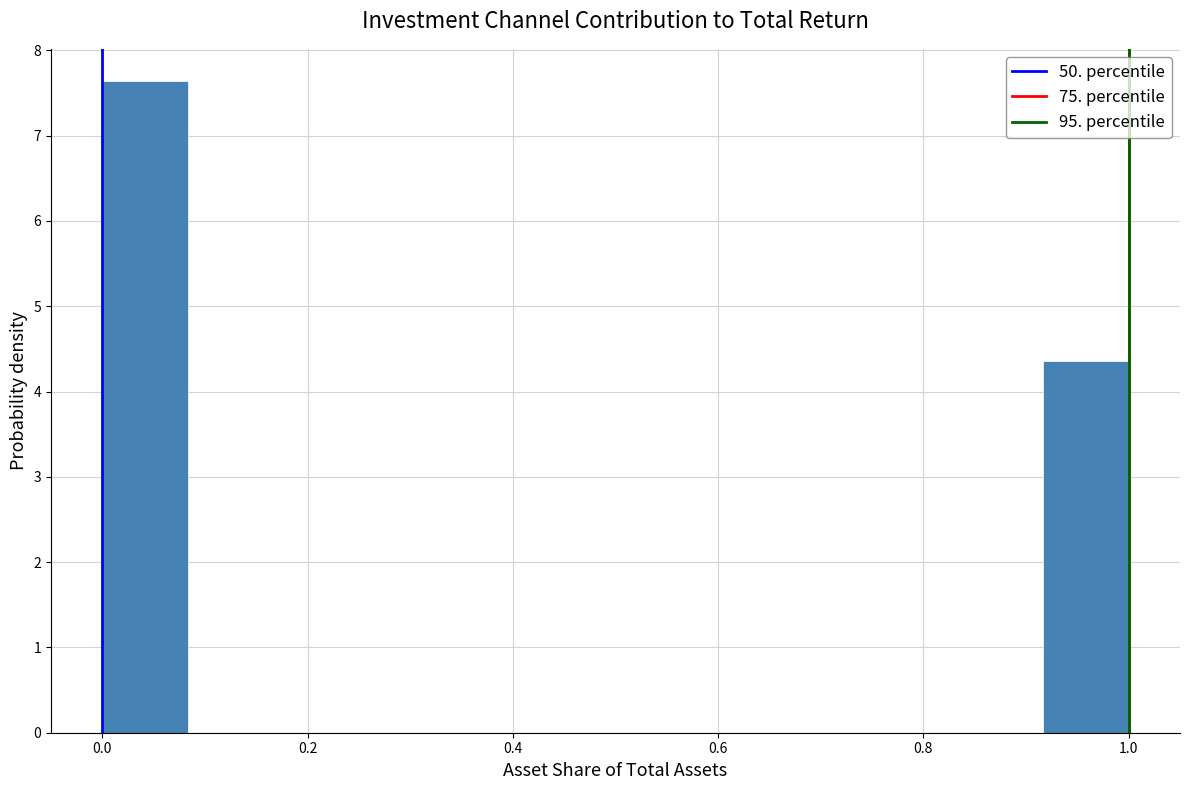

What is the height of the bar covering 0.00 to 0.08 on the x-axis? Neither the bar edges nor the heights are printed on the chart, so give them approximately, as read against the axes.

7.6